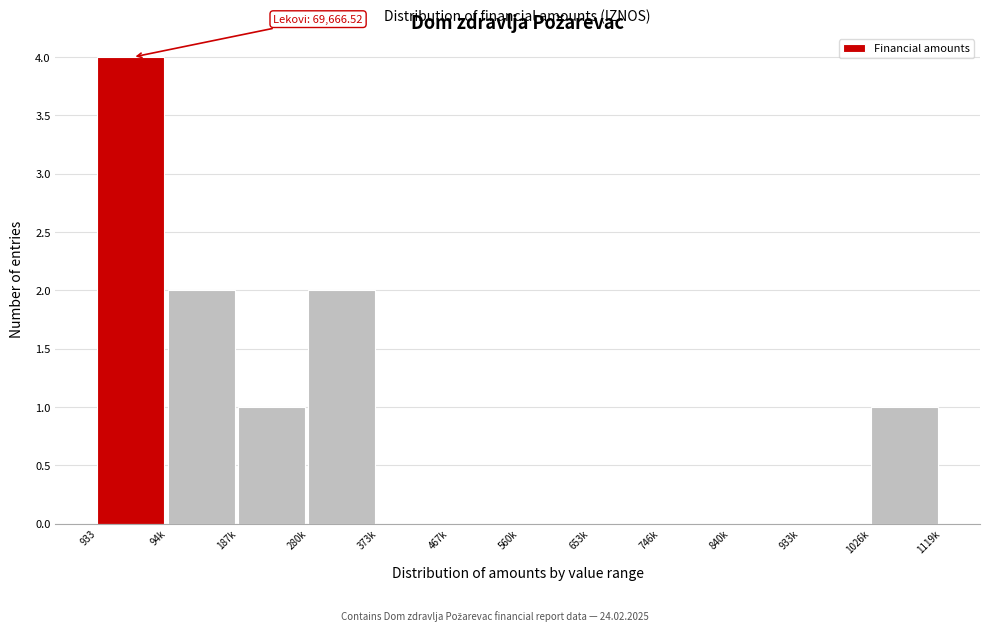

Reading left to right, what are all the values shown in this chart?

933=4	94k=2	187k=1	280k=2	373k=0	467k=0	560k=0	653k=0	746k=0	840k=0	933k=0	1026k=1